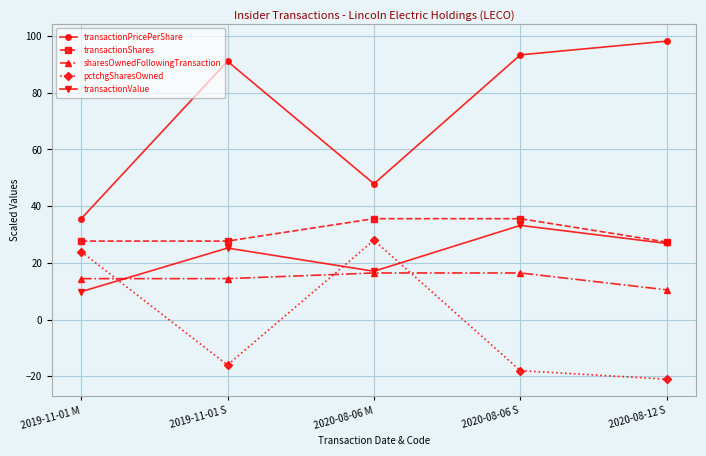

What is the total value across all series at 2020-08-06 S?

160.7